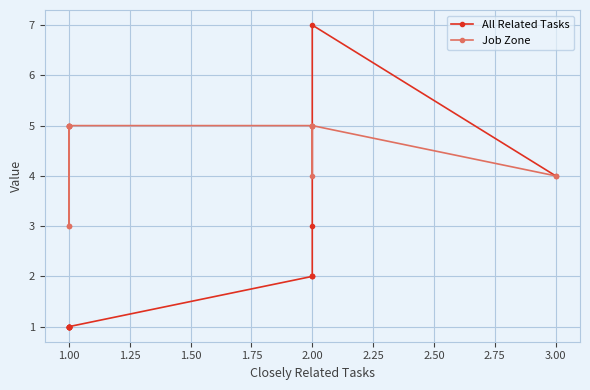

Read the Job Zone value at 1.00.

5